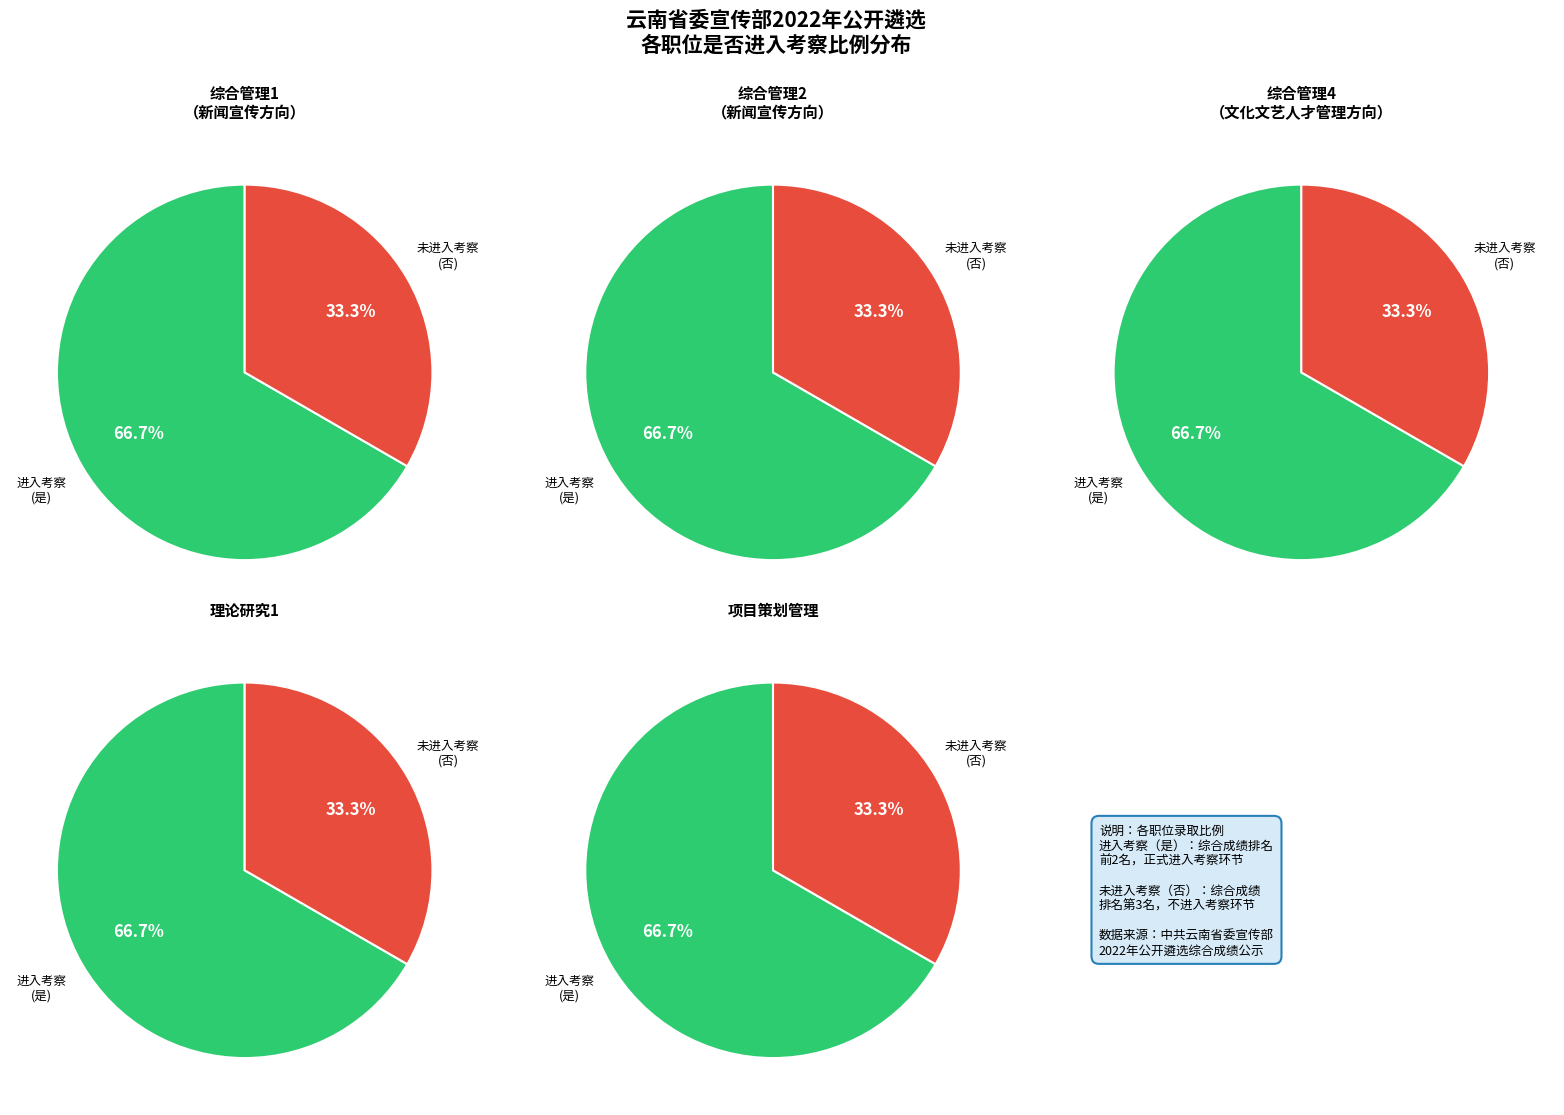

Between 综合管理2（新闻宣传方向） and 综合管理4（文化文艺人才管理方向）, which is larger?

综合管理2（新闻宣传方向）